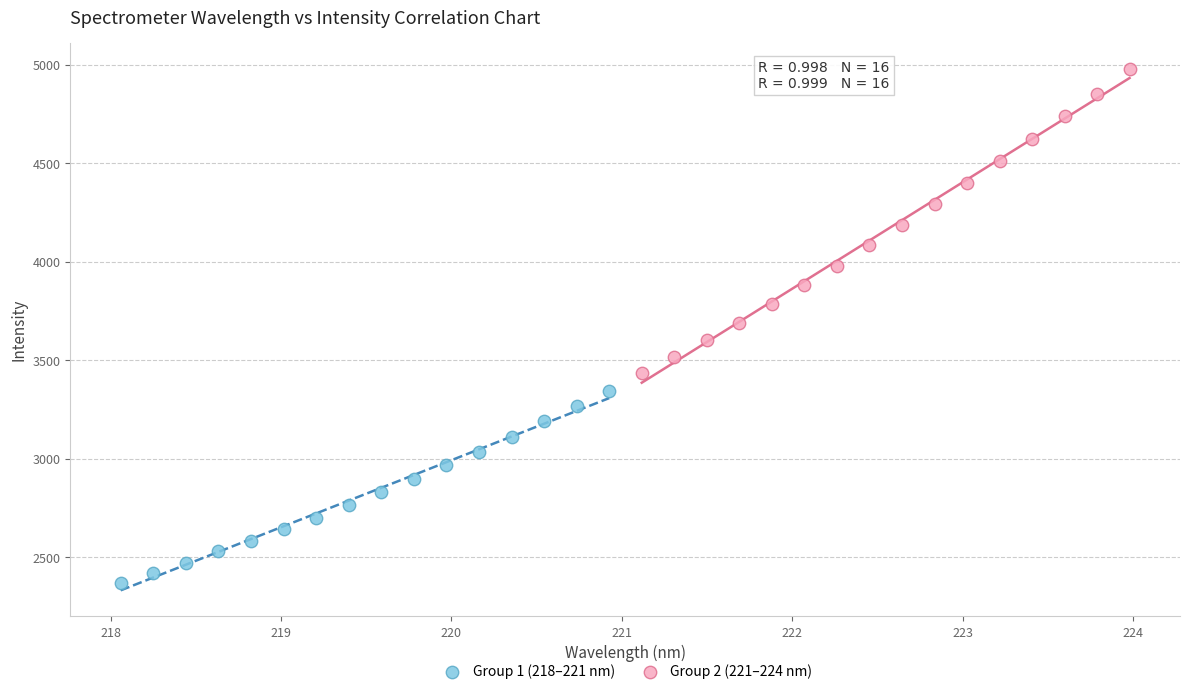

What are all the series names shown in the legend?

Group 1 (218–221 nm), Group 2 (221–224 nm)